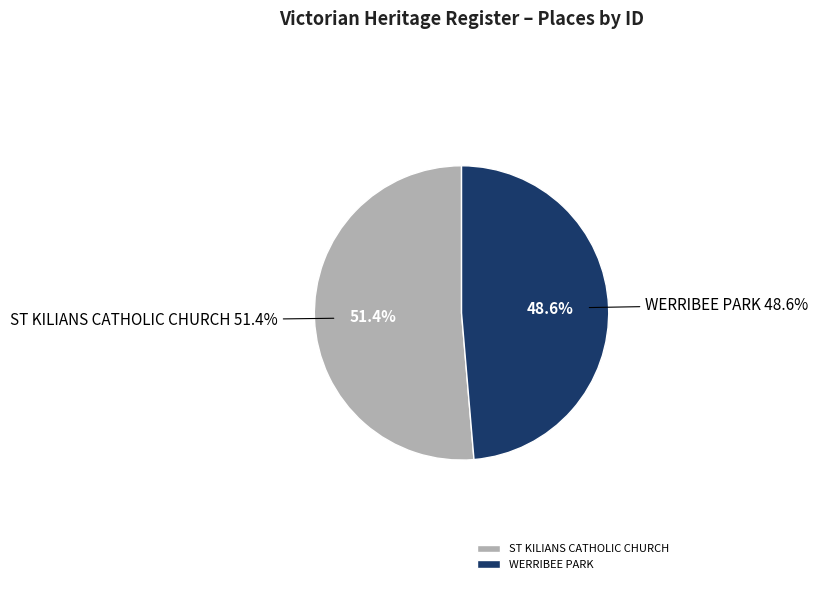

What is the total percentage of ST KILIANS CATHOLIC CHURCH and WERRIBEE PARK?

100.0%